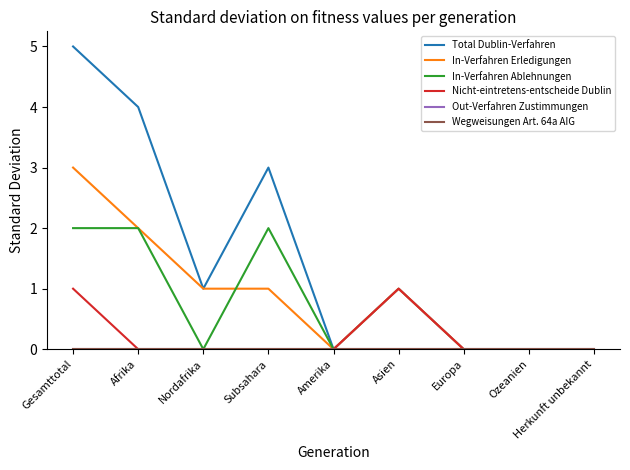

What is the label of the 9th point from the left?

Herkunft unbekannt